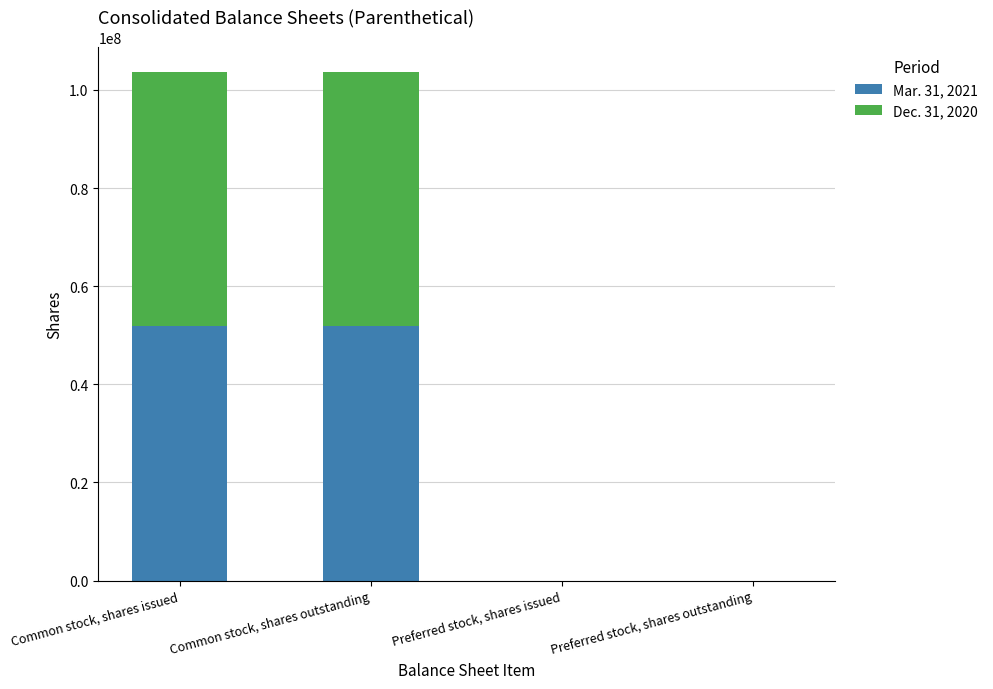

Reading left to right, what are the values for Mar. 31, 2021?

Common stock, shares issued=51932704	Common stock, shares outstanding=51932704	Preferred stock, shares issued=0	Preferred stock, shares outstanding=0